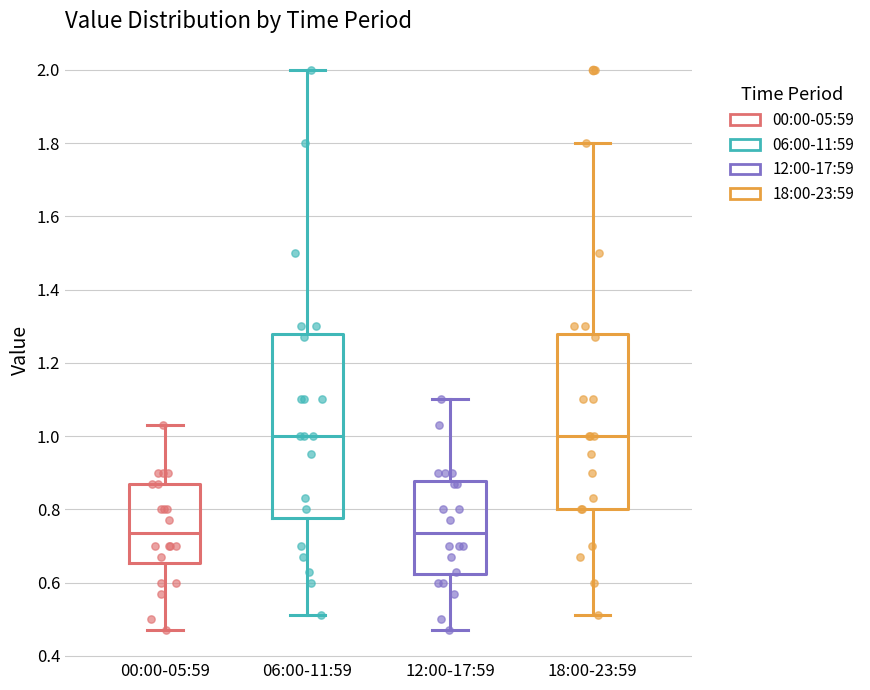

Reading left to right, read every box against the y-axis: the position of its median line, the range the box covers, and the ends of its whiskers. The values are not printed on the chart, so give them approximately, as read against the axis.

00:00-05:59: median 0.74, box 0.66 to 0.88, whiskers 0.48 to 1.04
06:00-11:59: median 1.00, box 0.78 to 1.28, whiskers 0.52 to 2.00
12:00-17:59: median 0.74, box 0.62 to 0.88, whiskers 0.48 to 1.10
18:00-23:59: median 1.00, box 0.80 to 1.28, whiskers 0.52 to 1.80